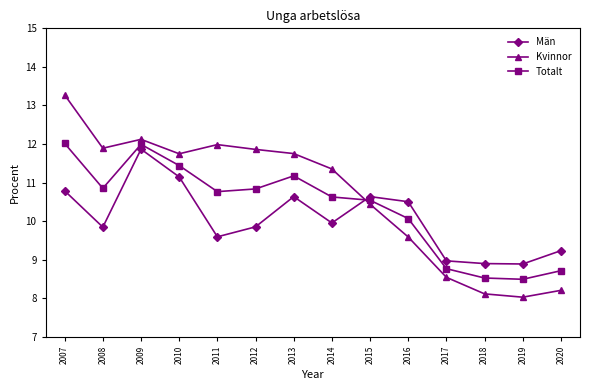

What is the minimum value for Totalt?

8.5